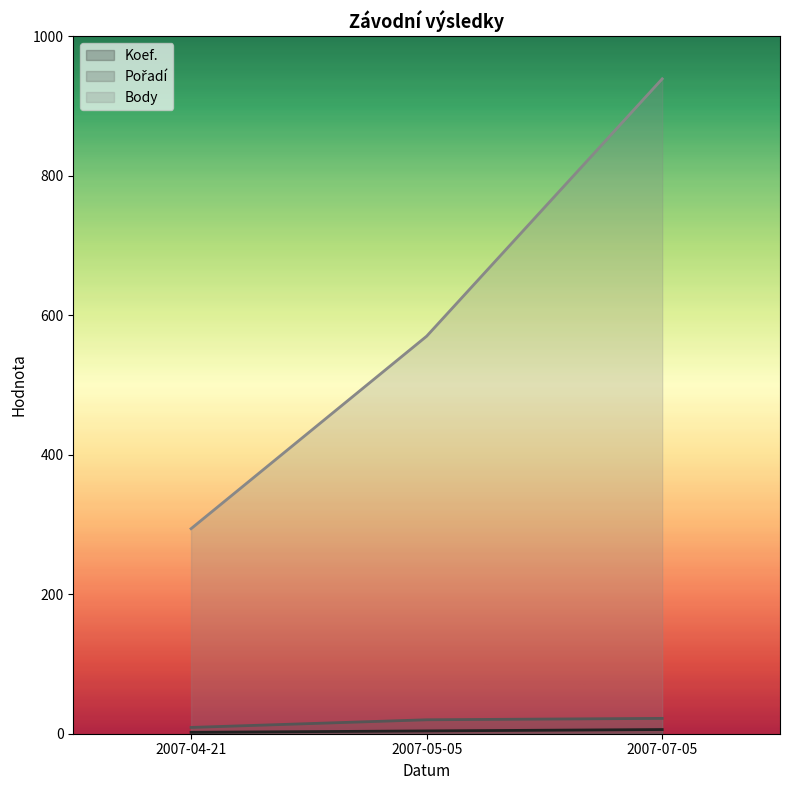

What is the value of the Koef. point at the 2nd from the left?

4